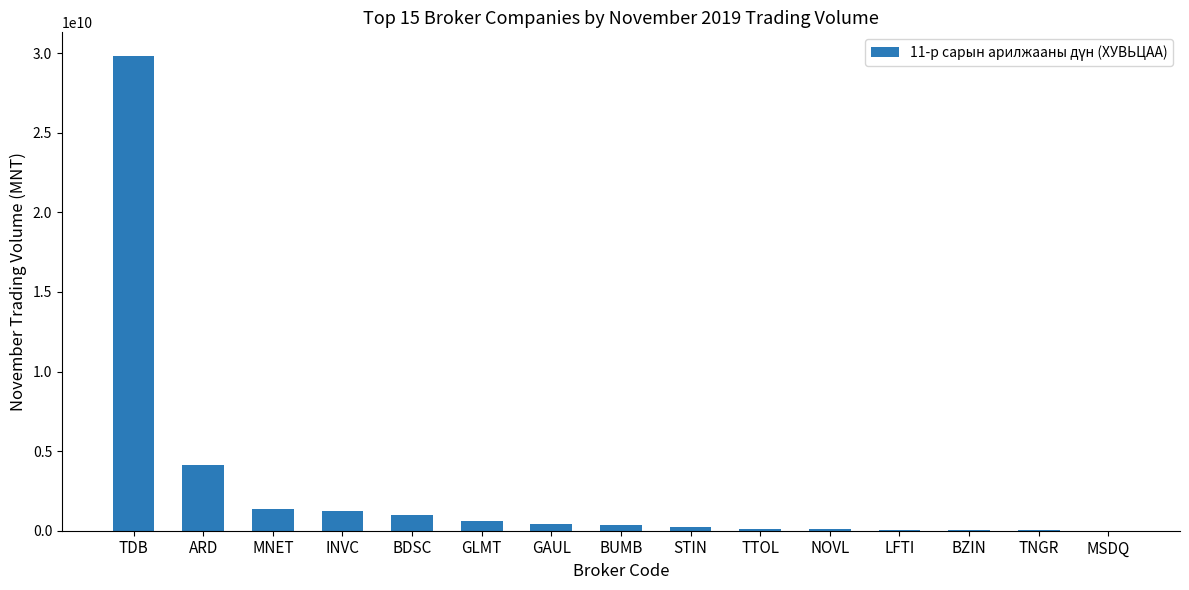

The value at MNET is 1369210653.2. True or false?

True